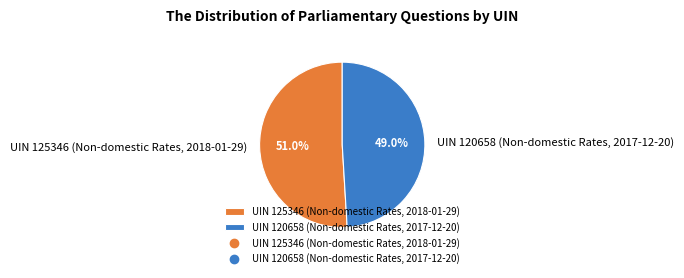

Which has a higher value, UIN 120658 (Non-domestic Rates, 2017-12-20) or UIN 125346 (Non-domestic Rates, 2018-01-29)?

UIN 125346 (Non-domestic Rates, 2018-01-29)